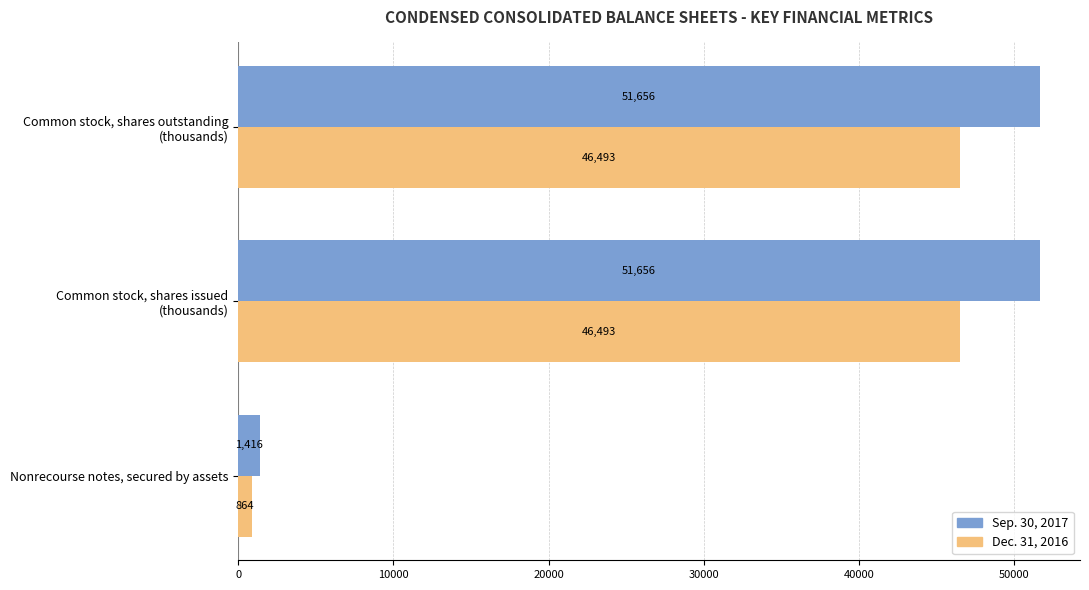

How many values in the Sep. 30, 2017 series are below 51656?

1